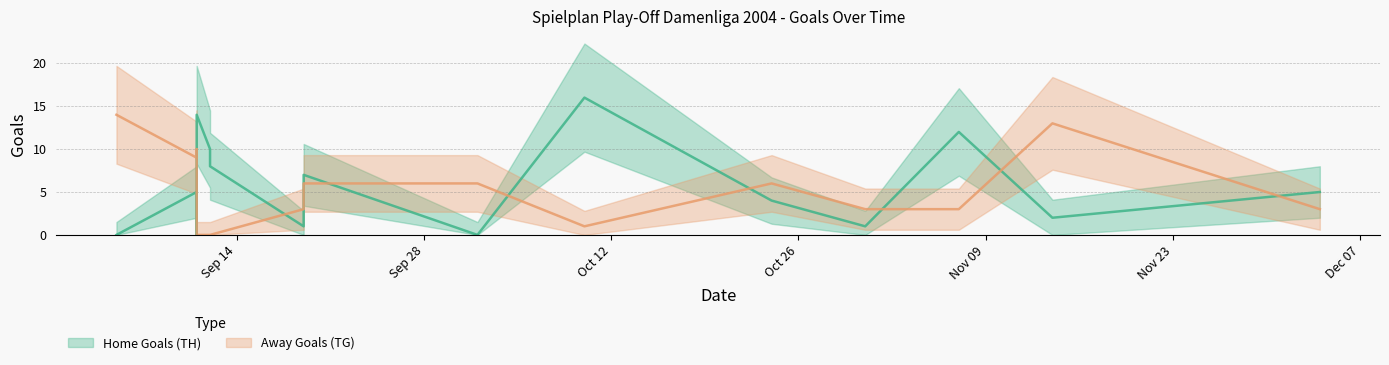

Rank the categories by Home Goals (TH) value from lowest to highest.

2004-09-05, 2004-09-11, 2004-10-02, 2004-09-19, 2004-10-31, 2004-11-14, 2004-10-24, 2004-09-11, 2004-12-04, 2004-09-19, 2004-09-12, 2004-09-12, 2004-11-07, 2004-09-11, 2004-10-10